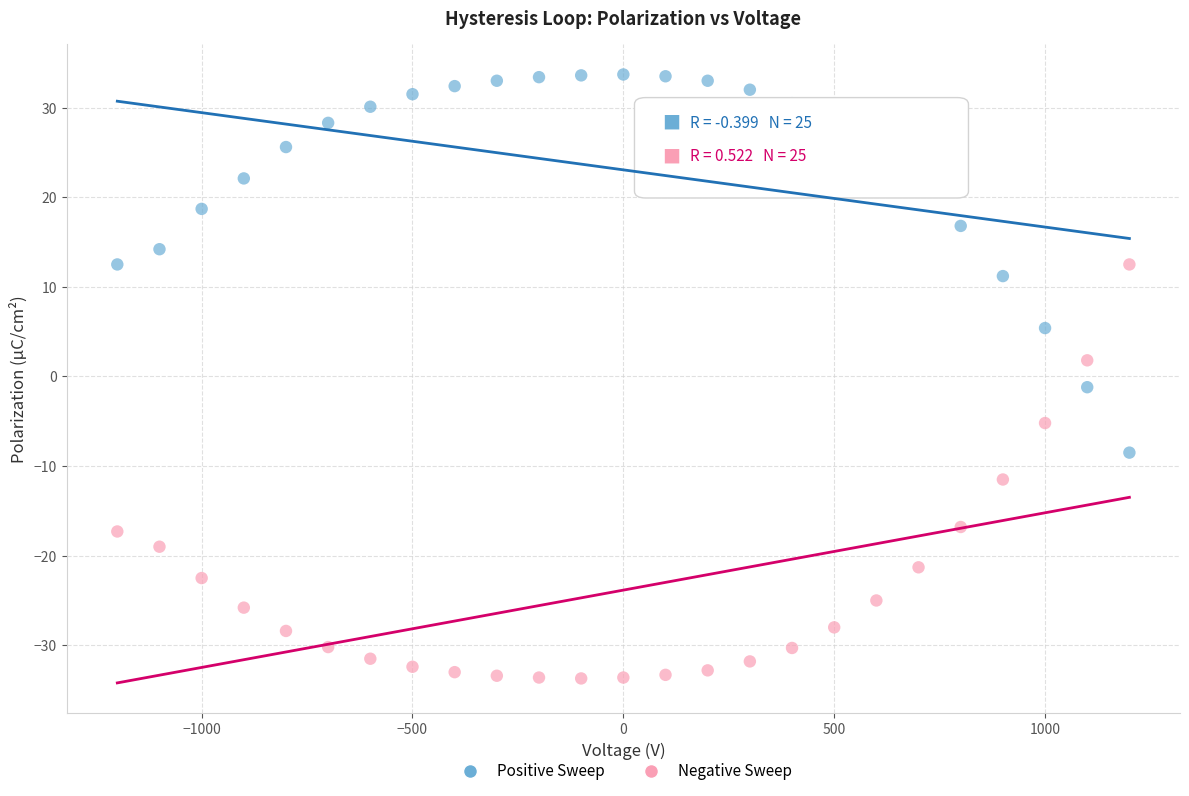

Across all data points, what is the range of Y values (max minus min)?

67.4